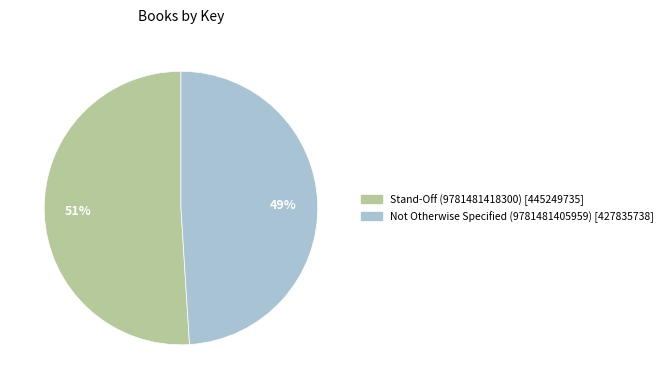

Do Not Otherwise Specified (9781481405959) and Stand-Off (9781481418300) together represent more than half of the pie?

Yes